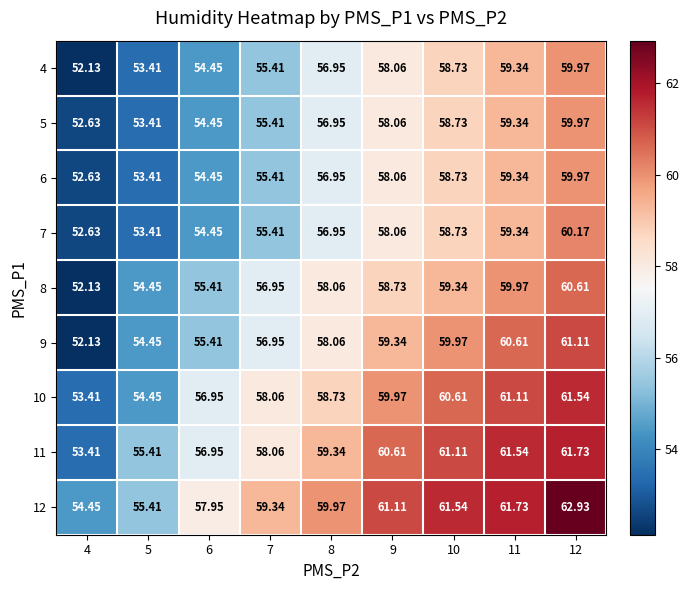

Which series has the widest spread of values?

9